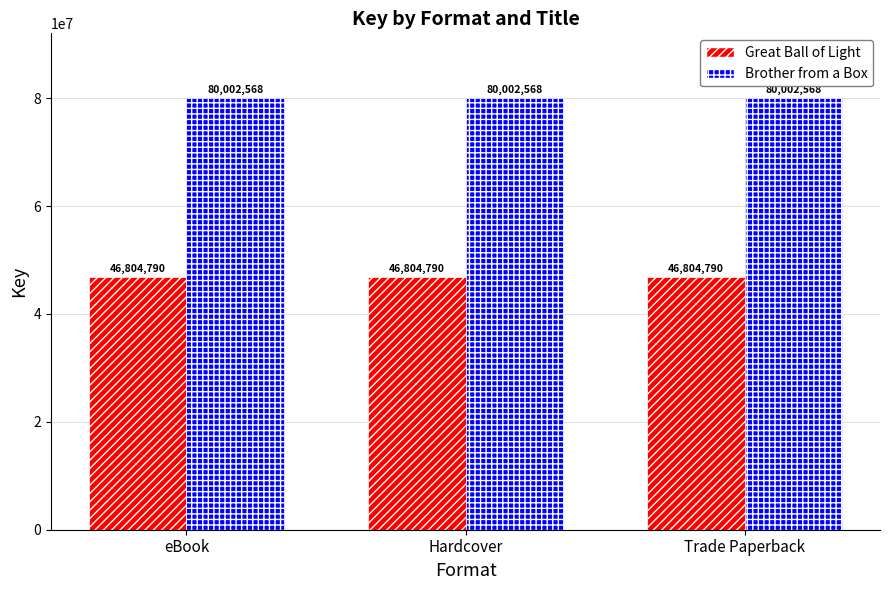

What is the maximum value shown in the chart?

80002568